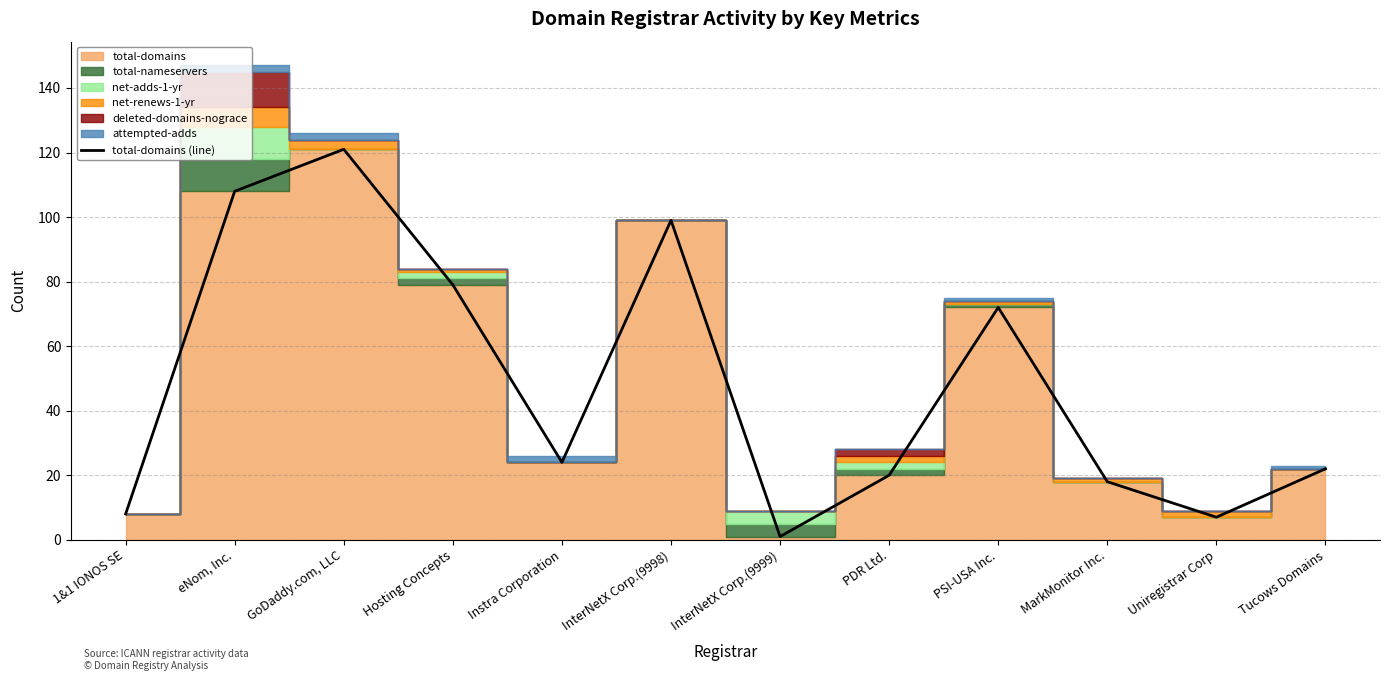

Which category has the lowest value across all series?

InterNetX Corp.(9999)